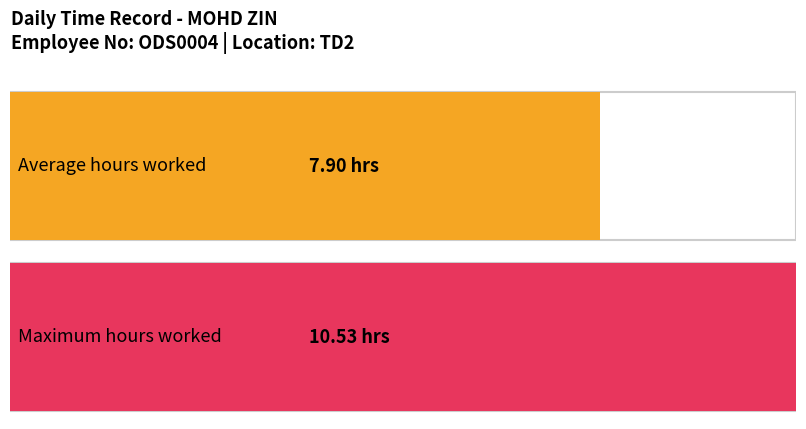

True or false: the data shows 4.4 at 2.

False